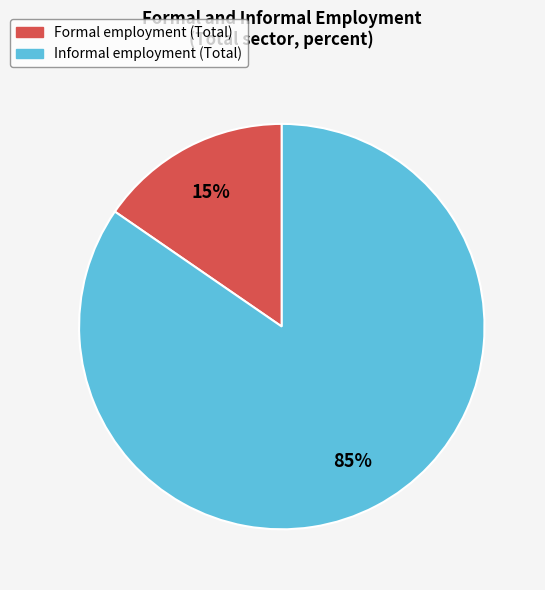

To the nearest percent, what percentage of the pie is Informal employment (Total)?

85%